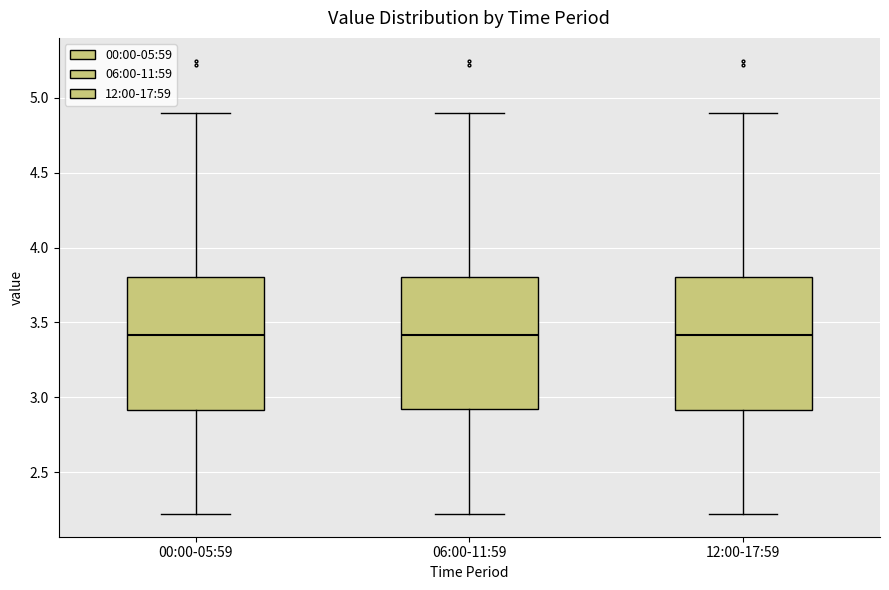

Where does the lower whisker of the box for 06:00-11:59 end on the y-axis? The values are not printed on the chart, so give them approximately, as read against the axis.

2.2